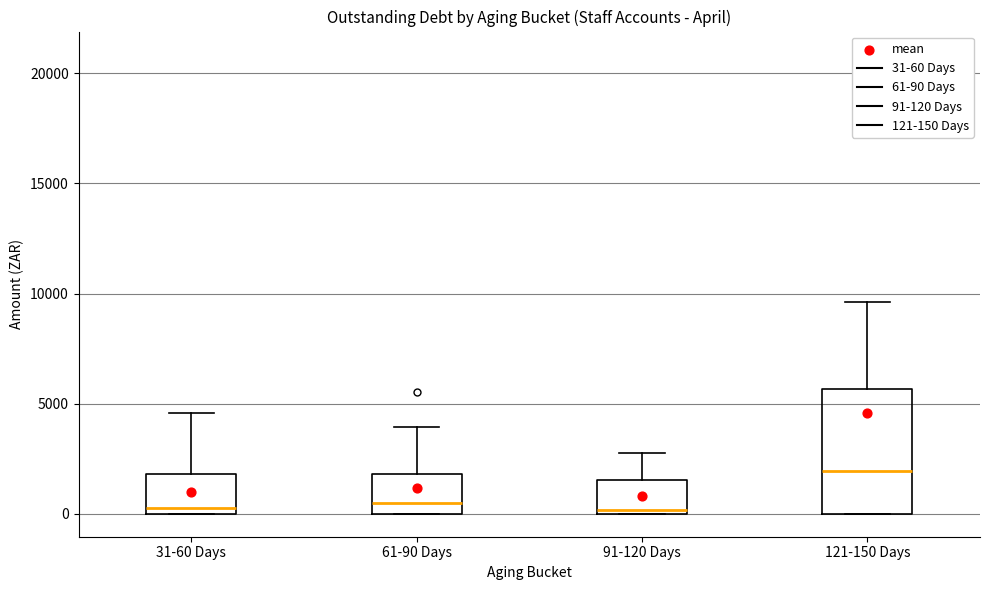

Which box is the tallest, from its lower edge to its upper edge?

121-150 Days